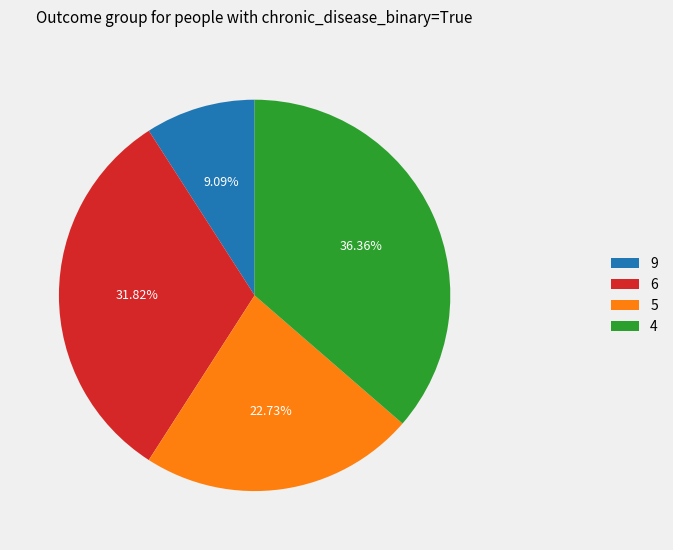

Approximately how many times larger is the value at 9 compared to 6?

0.3